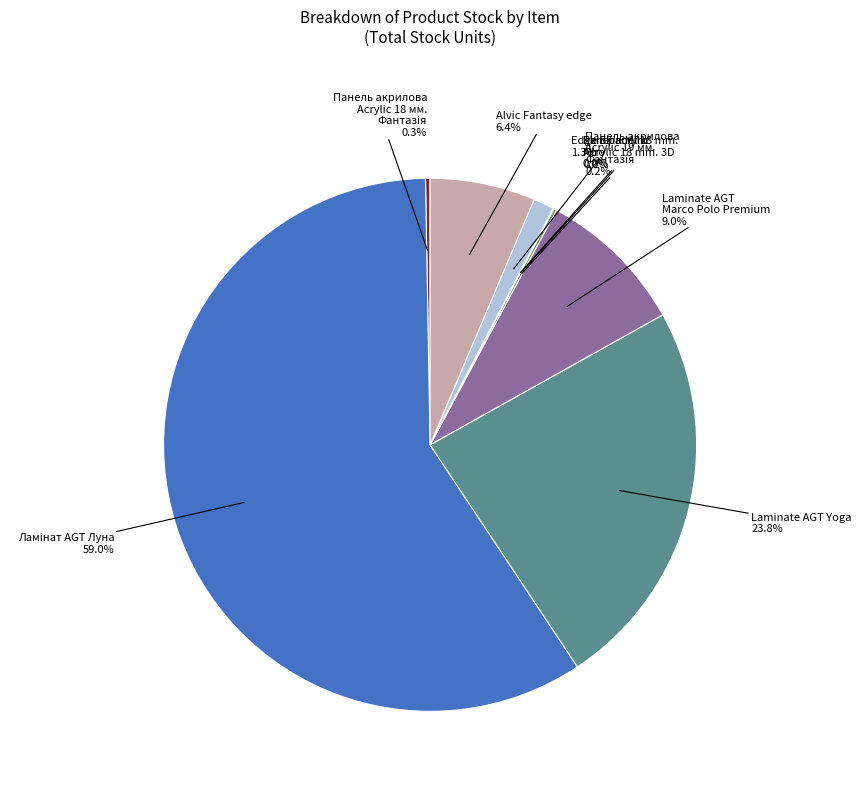

What portion of the pie excludes Laminate AGT Yoga?

76.2%